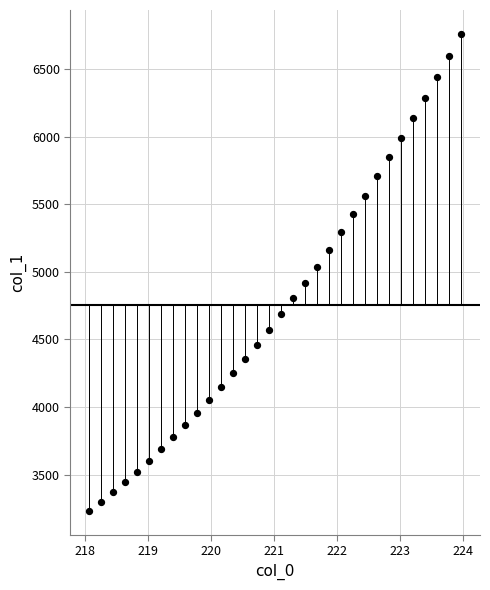

What is the range of Y values (max minus min)?

3532.0